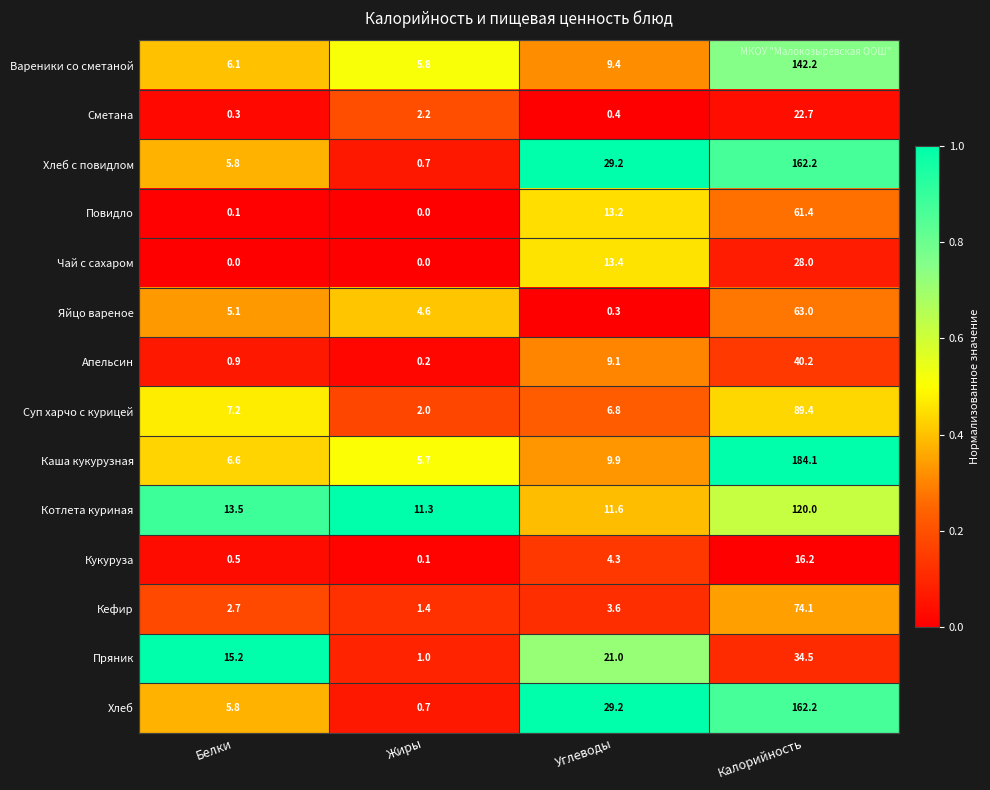

The Кукуруза series shows 5.7 at Углеводы. True or false?

False